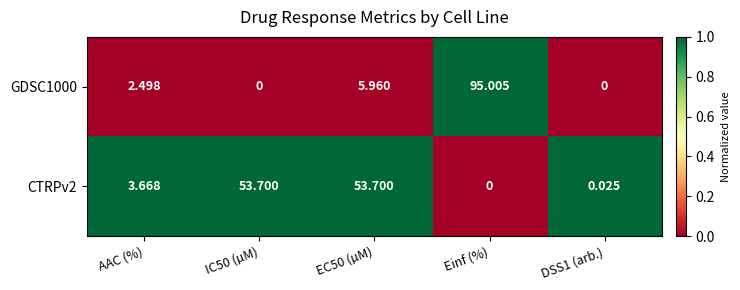

What is the total value across all series at EC50 (µM)?

59.7